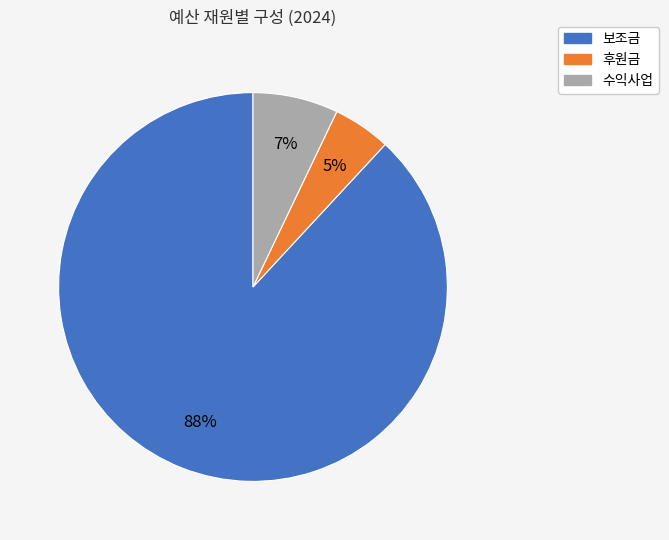

Which has a higher value, 수익사업 or 보조금?

보조금